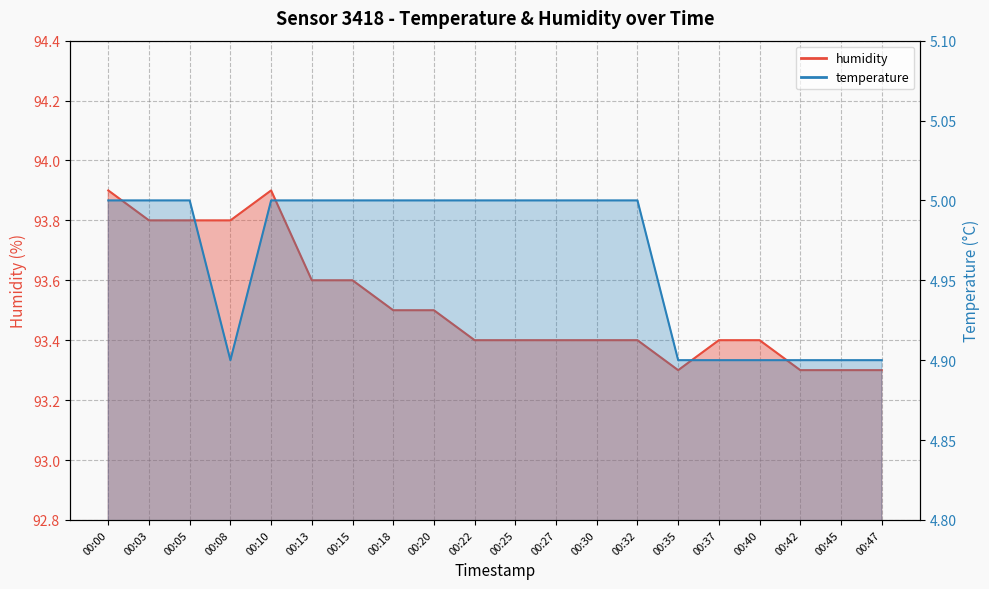

At 00:18, list the series in order from smallest to largest.

temperature, humidity